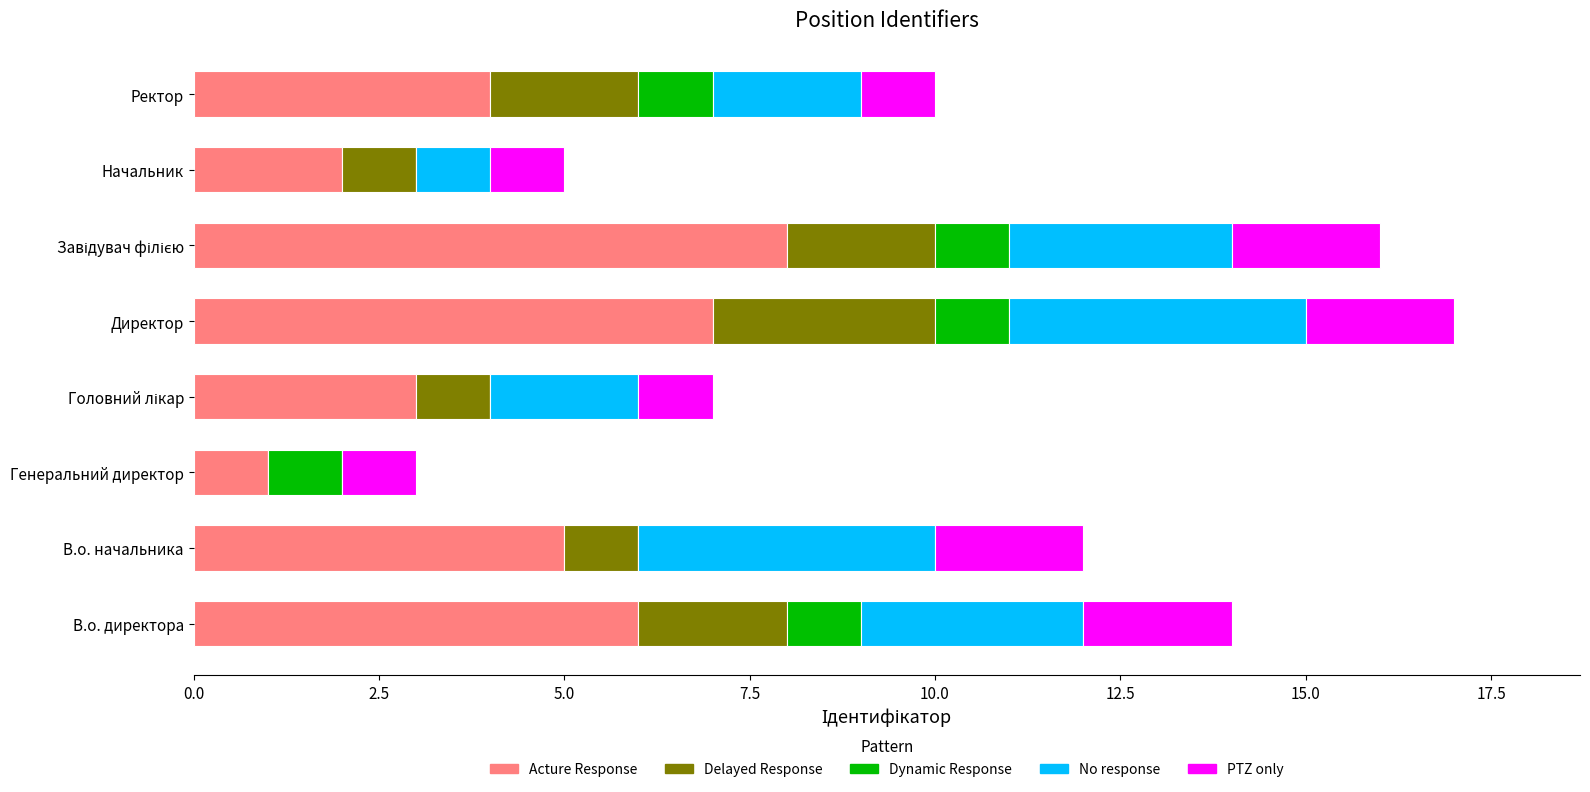

The Acture Response series shows 3 at В.о. директора. True or false?

False